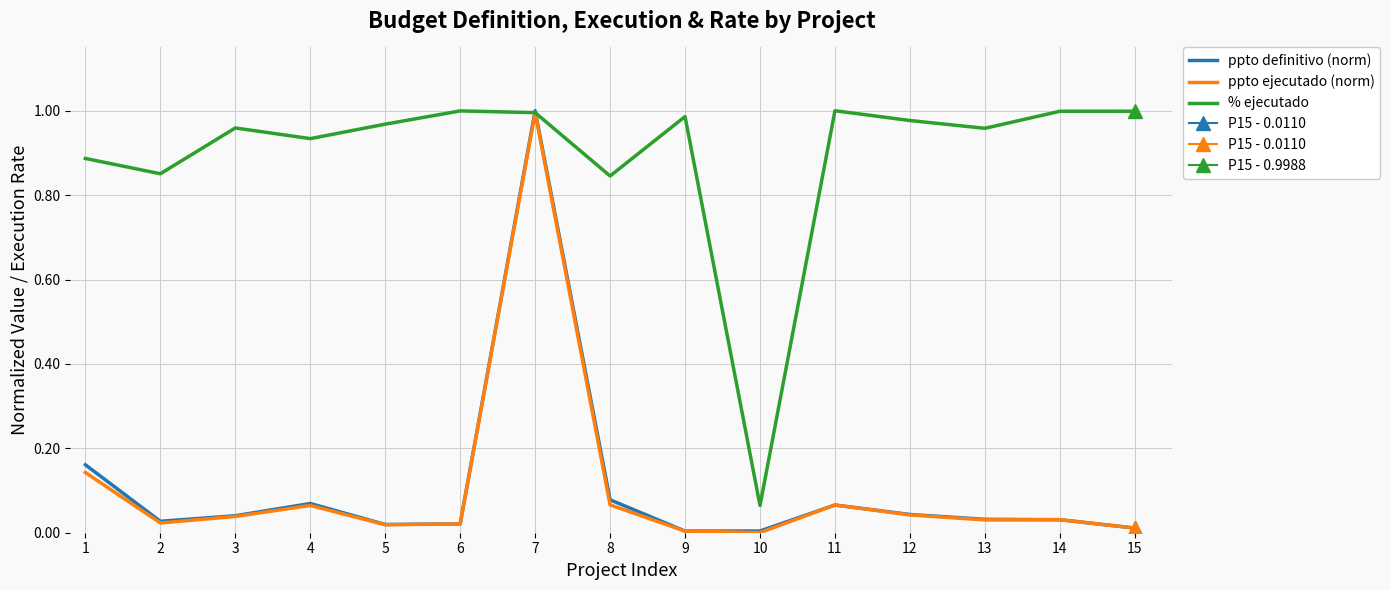

The ppto ejecutado (norm) series shows 0.1 at 8. True or false?

True